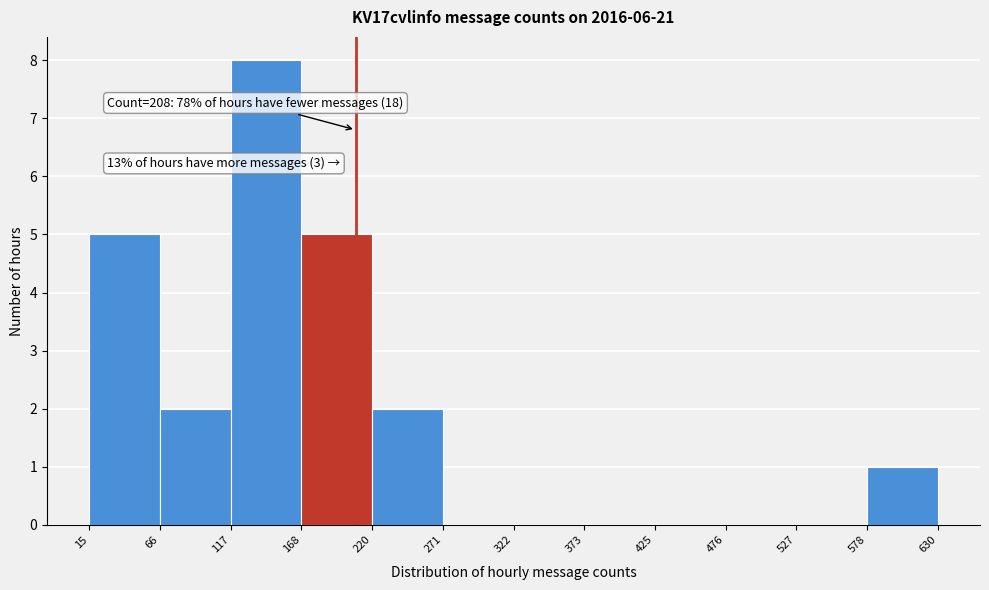

Which range on the x-axis has the tallest bar?

117 to 168